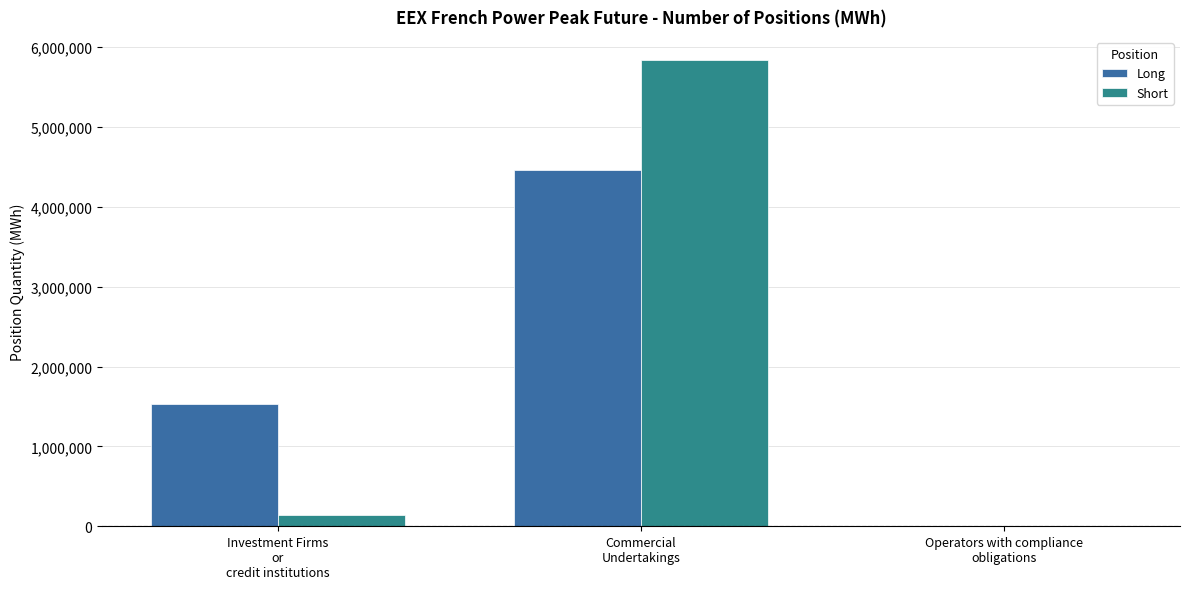

What is the maximum value for Short?

5835168